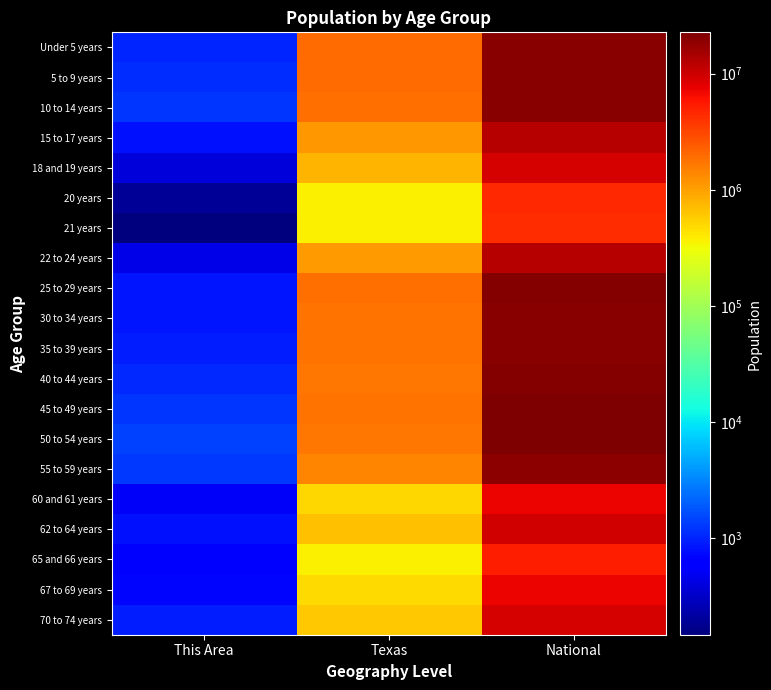

Reading right to left, list all the values displayed in this chart.

Under 5 years: National=20201362	Texas=1928473	This Area=1016
5 to 9 years: National=20348657	Texas=1928234	This Area=1118
10 to 14 years: National=20677194	Texas=1881883	This Area=1220
15 to 17 years: National=12954254	Texas=1127234	This Area=817
18 and 19 years: National=9086089	Texas=755890	This Area=387
20 years: National=4519129	Texas=369040	This Area=188
21 years: National=4354294	Texas=359015	This Area=148
22 to 24 years: National=12712576	Texas=1089024	This Area=450
25 to 29 years: National=21101849	Texas=1853039	This Area=857
30 to 34 years: National=19962099	Texas=1760434	This Area=835
35 to 39 years: National=20179642	Texas=1763587	This Area=934
40 to 44 years: National=20890964	Texas=1694795	This Area=1089
45 to 49 years: National=22708591	Texas=1760467	This Area=1255
50 to 54 years: National=22298125	Texas=1674869	This Area=1412
55 to 59 years: National=19664805	Texas=1422924	This Area=1276
60 and 61 years: National=7113727	Texas=500523	This Area=544
62 to 64 years: National=9704197	Texas=674244	This Area=822
65 and 66 years: National=5319902	Texas=373062	This Area=548
67 to 69 years: National=7115361	Texas=480038	This Area=707
70 to 74 years: National=9278166	Texas=619156	This Area=947